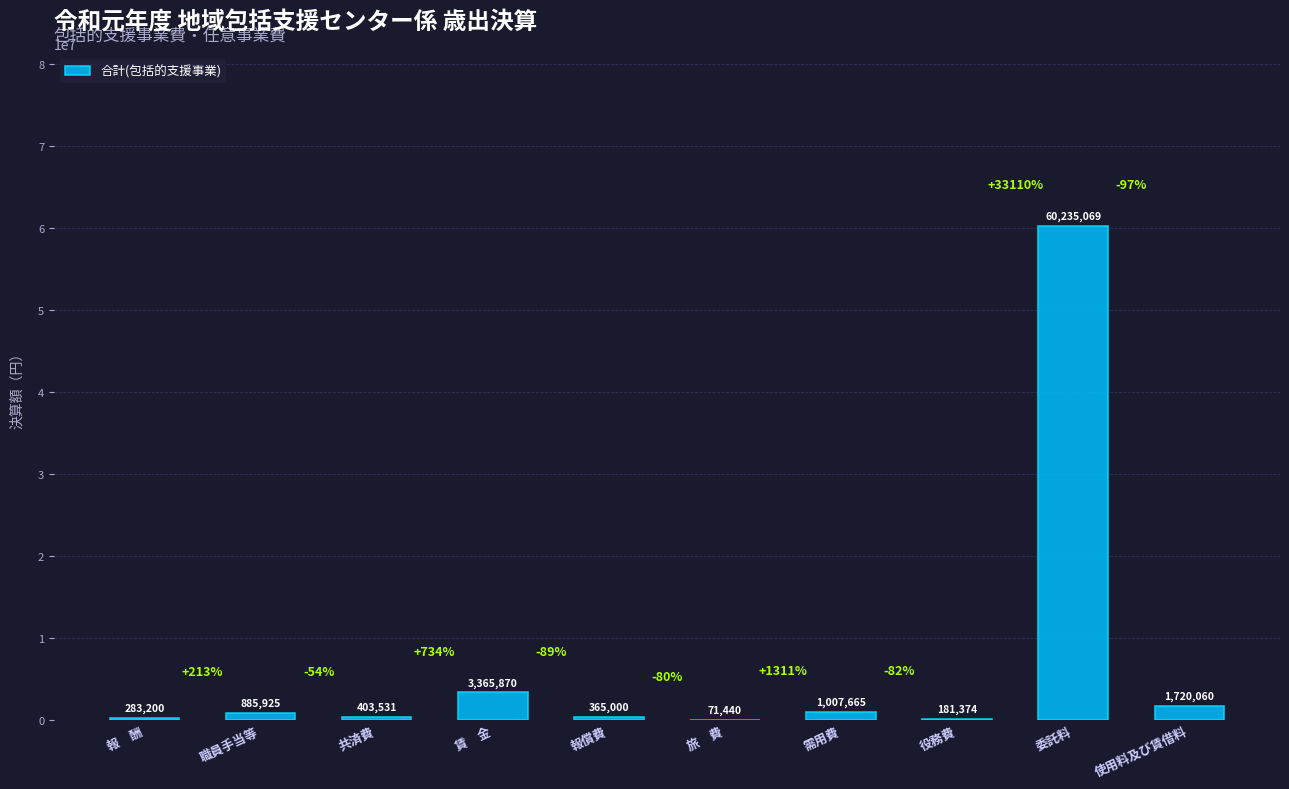

What is the ratio of the value at 共済費 to the value at 役務費?

2.2